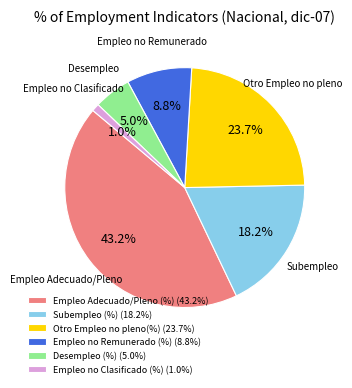

The Empleo no Remunerado (%) slice represents 22% of the pie. True or false?

False